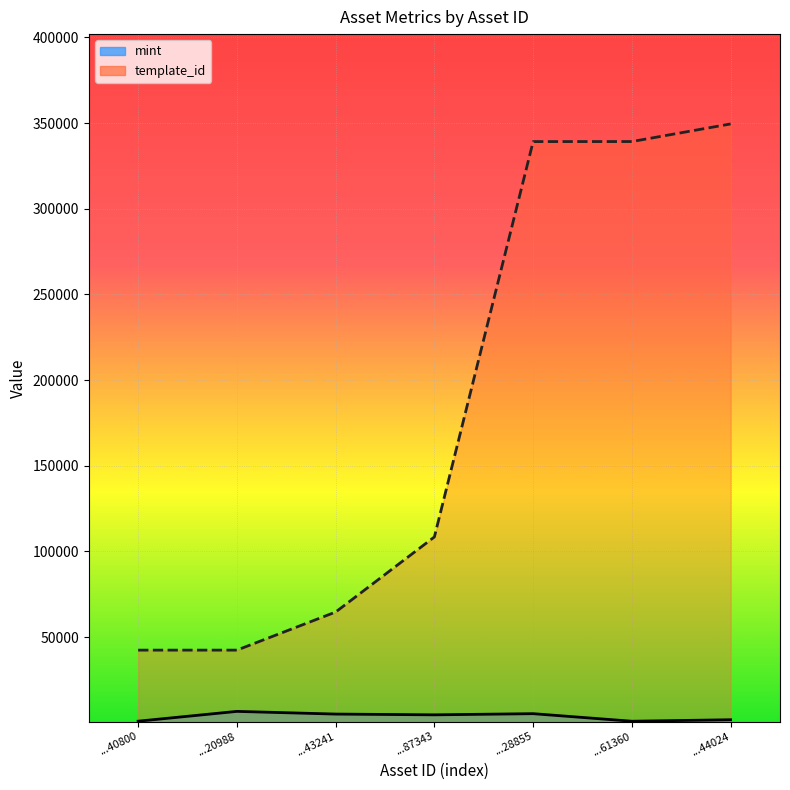

Which series has the widest spread of values?

template_id